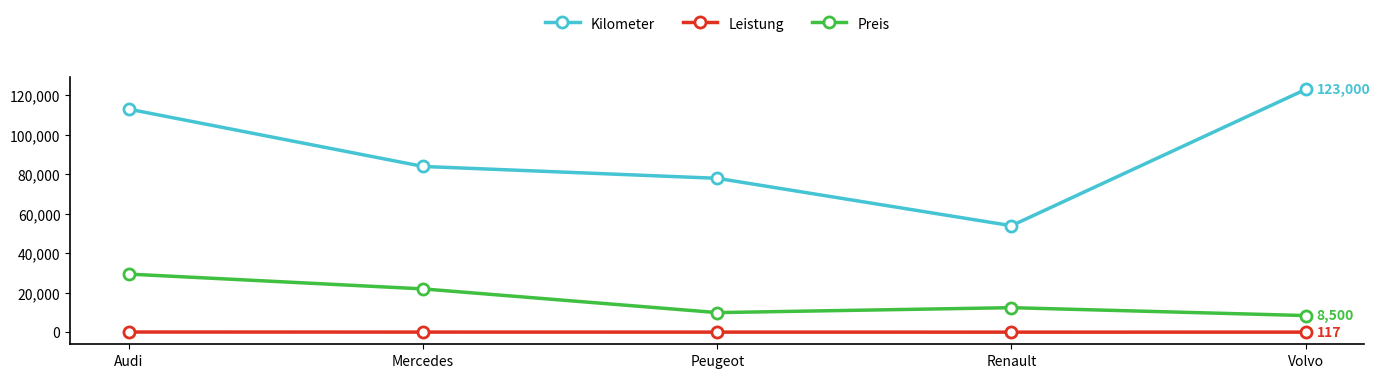

Where is the first local minimum for Kilometer?

Renault